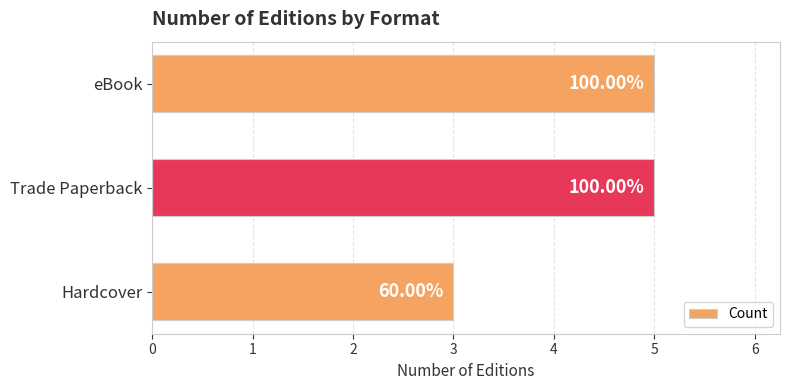

Are the bars horizontal?

Yes